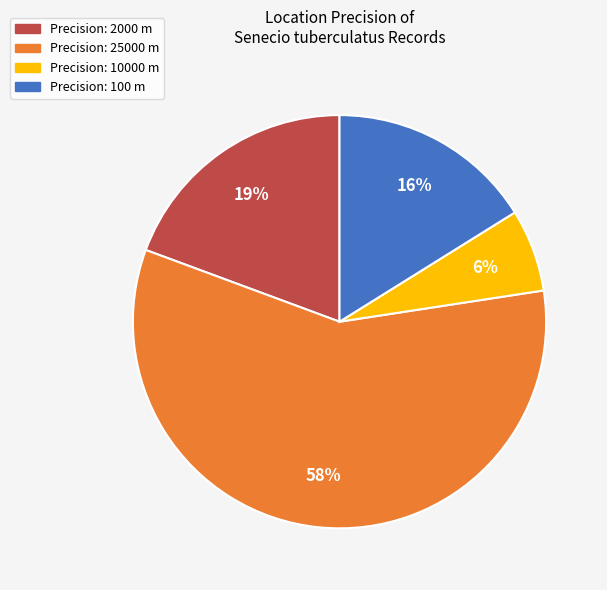

To the nearest percent, what is the average slice percentage?

25%